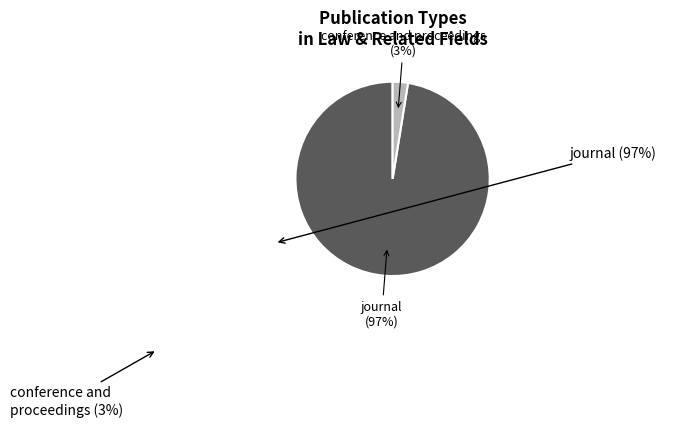

To the nearest percent, what portion does journal represent?

97%